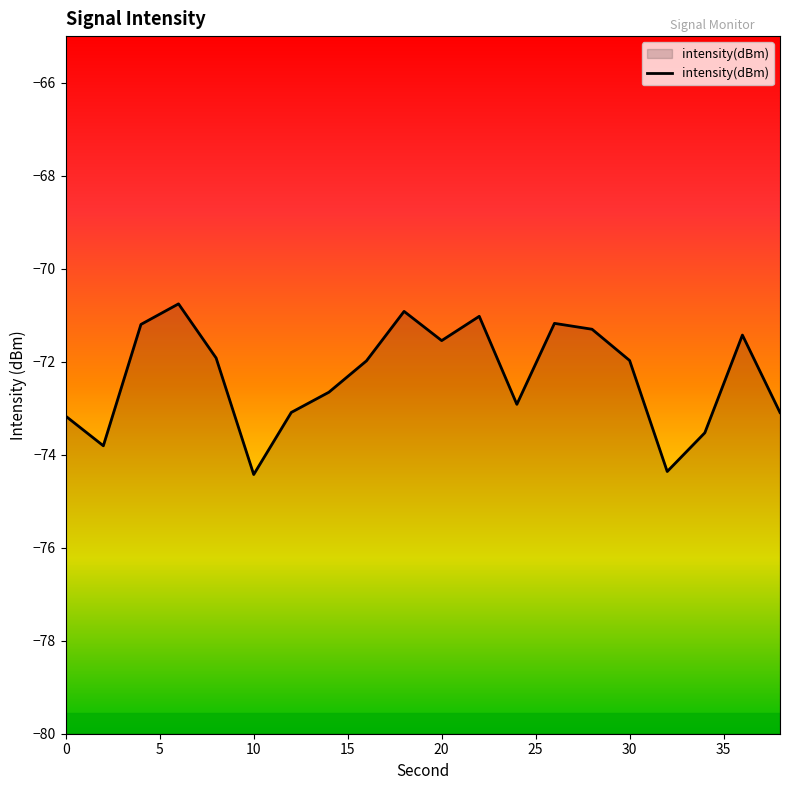

The chart shows a value of -70.8 at 6. True or false?

True